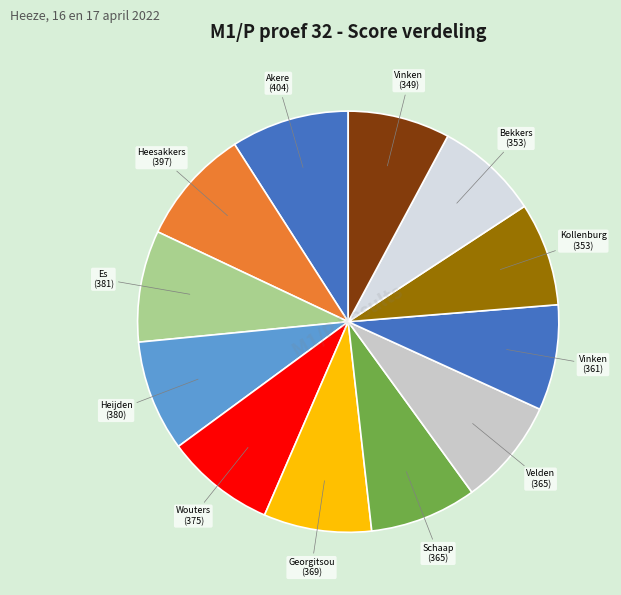

Does any single category account for the majority?

No